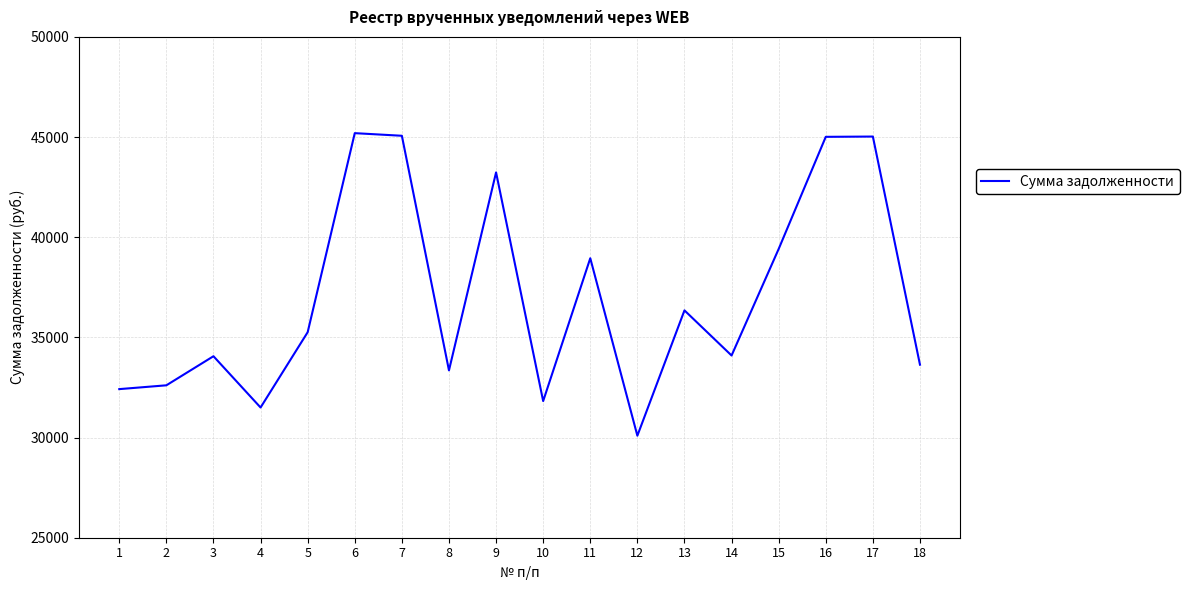

What value does the data have at 7?

45064.1